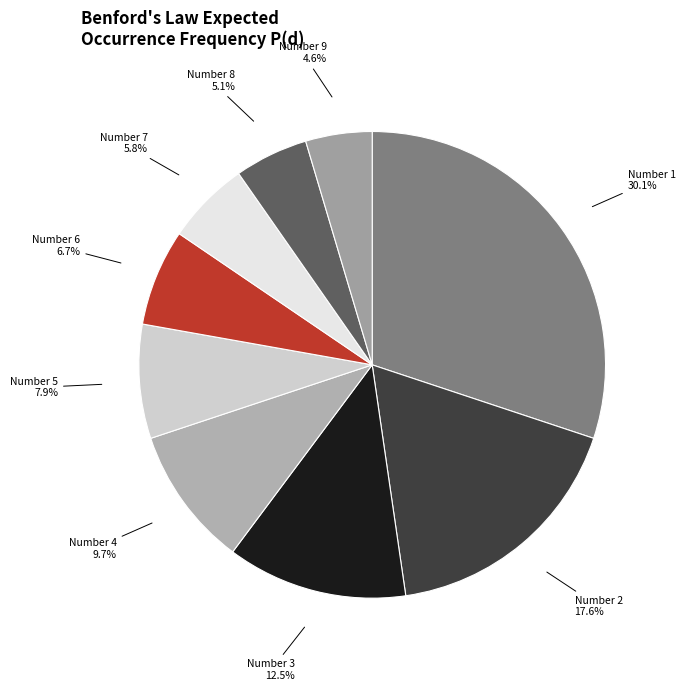

What is the smallest slice in the pie chart?

9